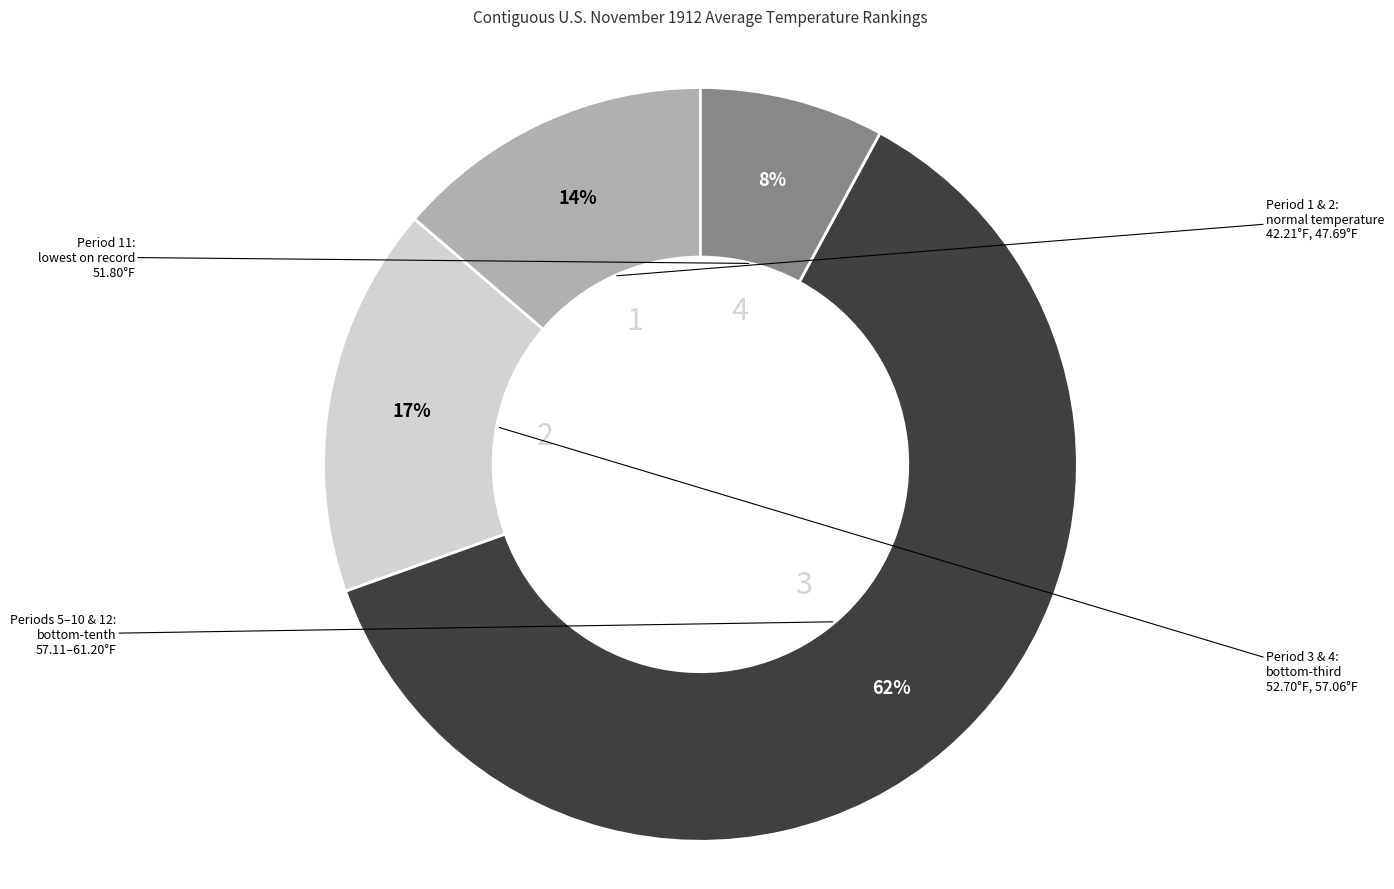

Count the number of slices in the pie.

4